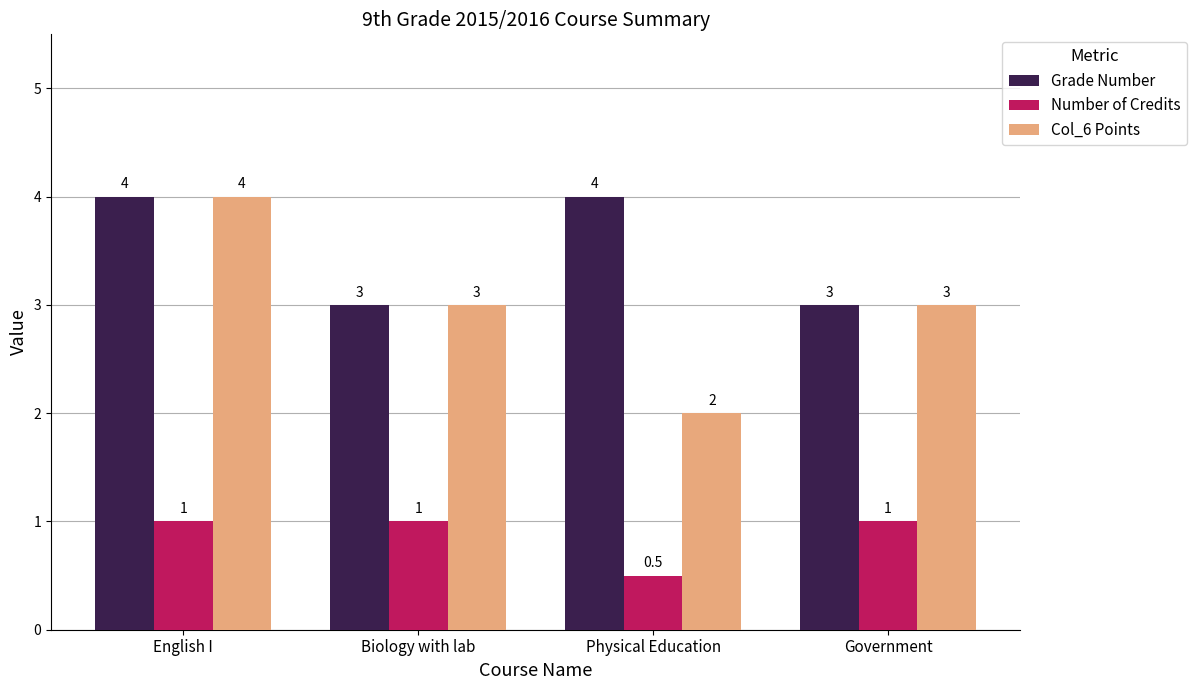

What is the difference between the maximum and second lowest values in the Grade Number series?

1.0